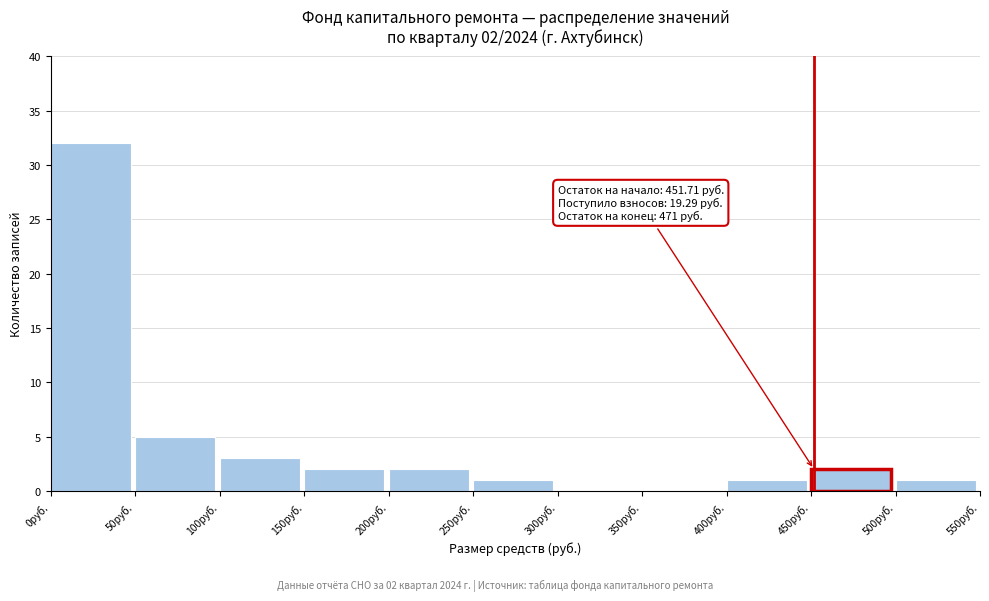

Reading left to right, transcribe all the data shown in this chart.

0руб.=32	50руб.=5	100руб.=3	150руб.=2	200руб.=2	250руб.=1	300руб.=0	350руб.=0	400руб.=1	450руб.=2	500руб.=1